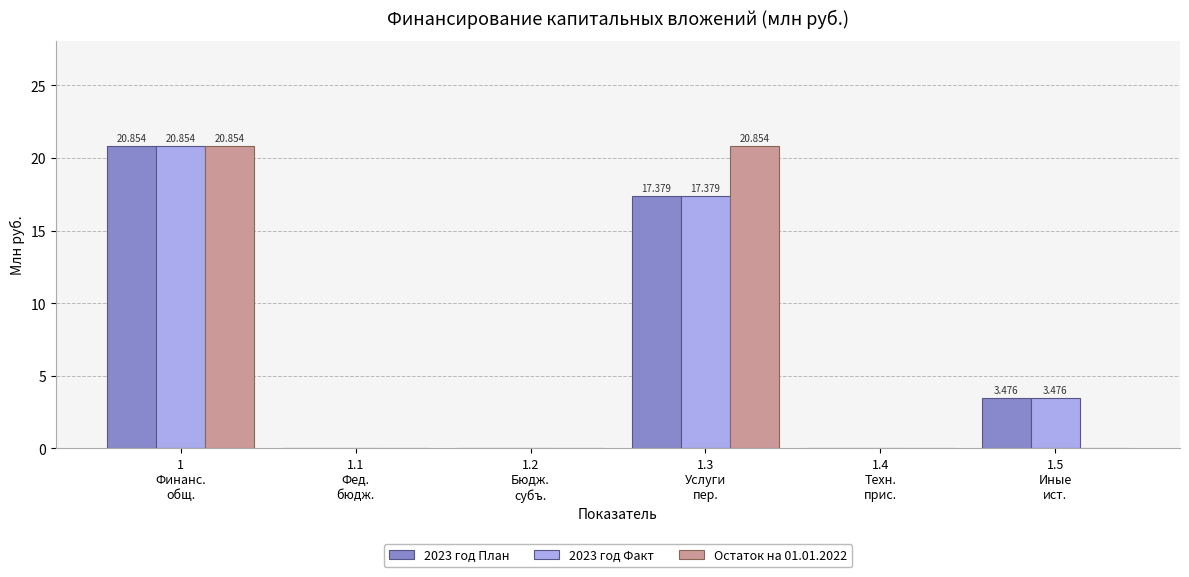

At which category is the sum across all series the highest?

1
Финанс.
общ.